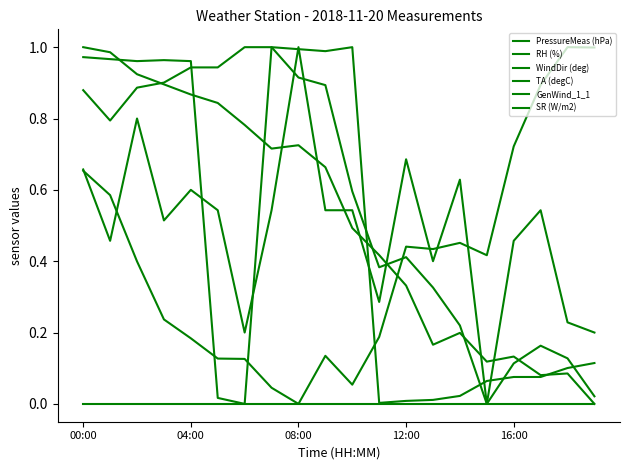

How many lines are shown in the chart?

6